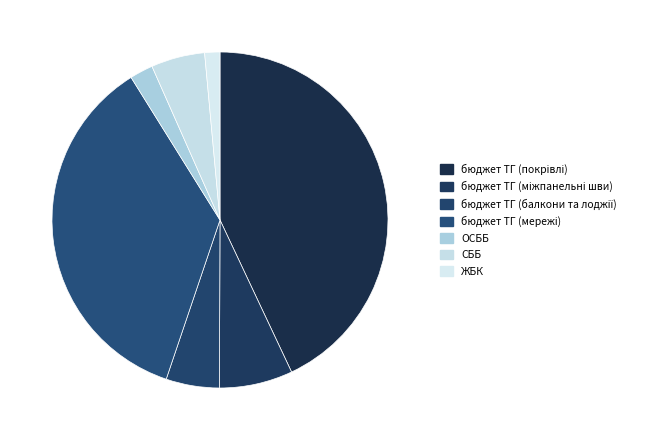

Count the number of slices in the pie.

7